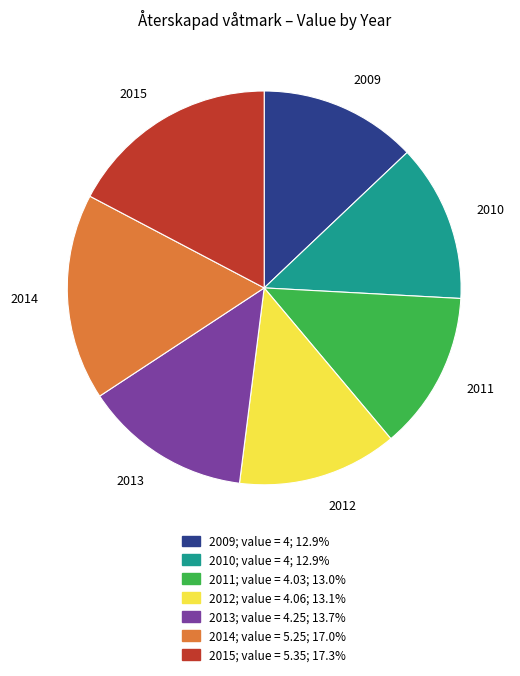

Is the sum of 2014 and 2009 greater than half?

No